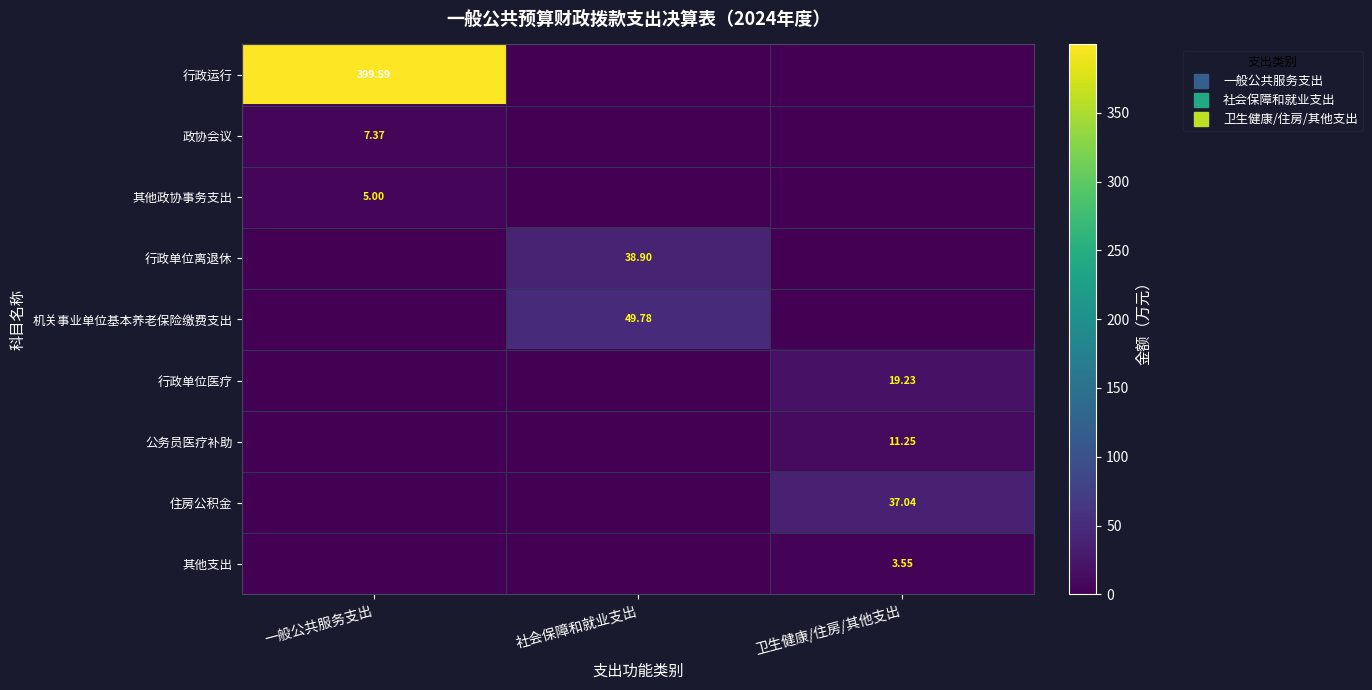

What is the sum of the 机关事业单位基本养老保险缴费支出 values at 社会保障和就业支出 and 卫生健康/住房/其他支出?

49.8